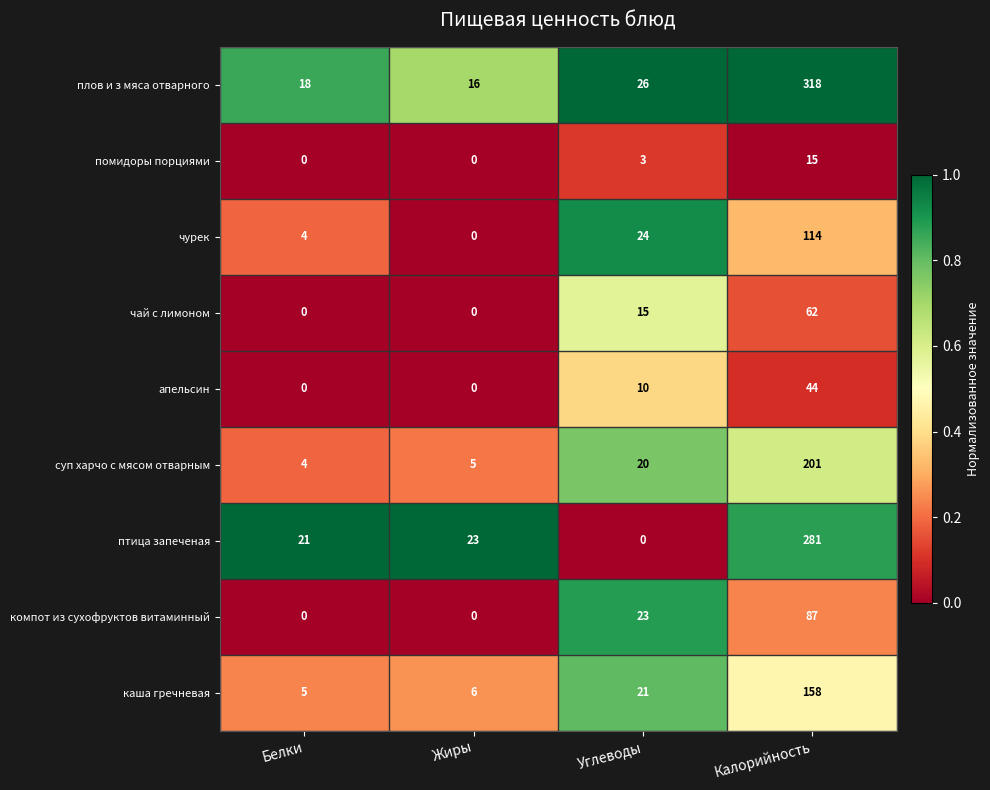

Which category has the highest value in the плов и з мяса отварного series?

Калорийность